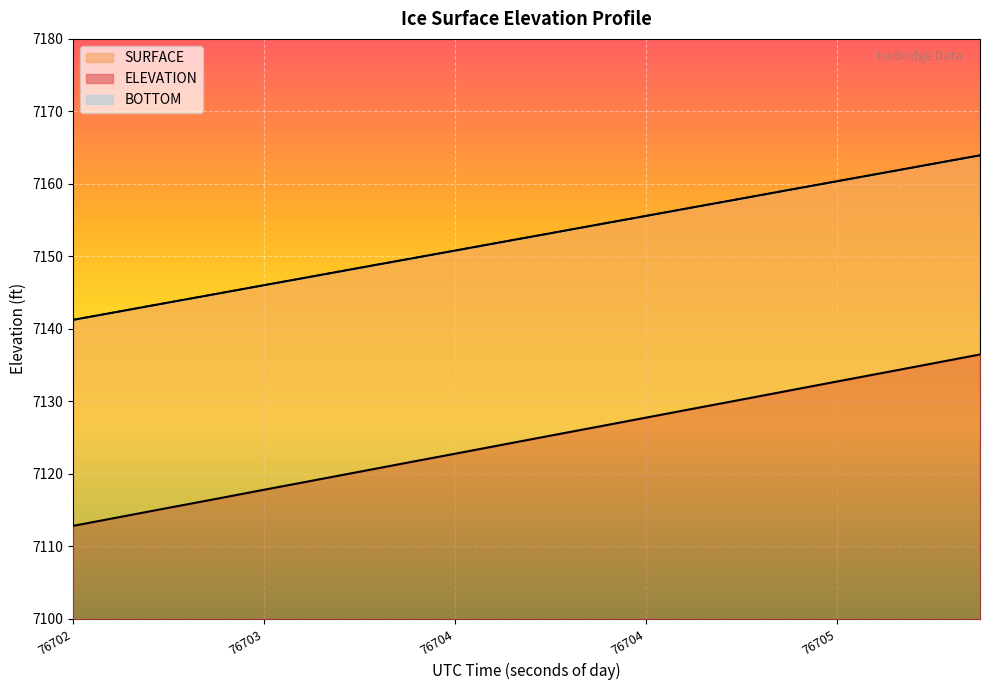

Does the chart display data point markers on the line(s)?

No